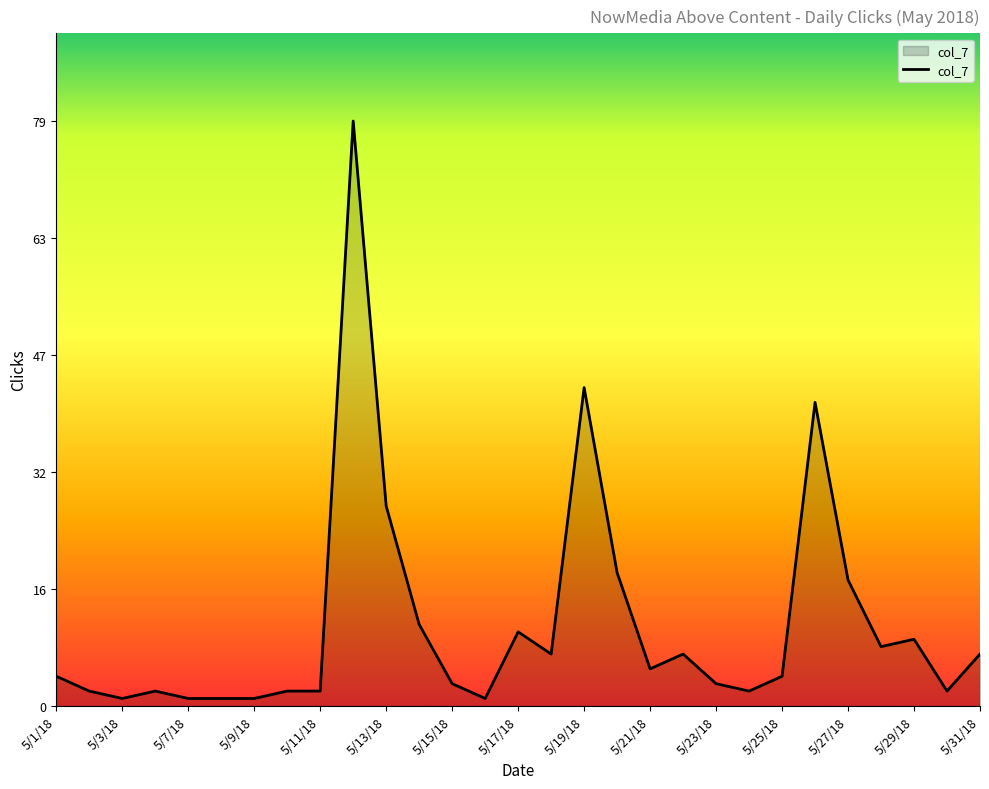

What is the difference between the maximum and minimum values?

78